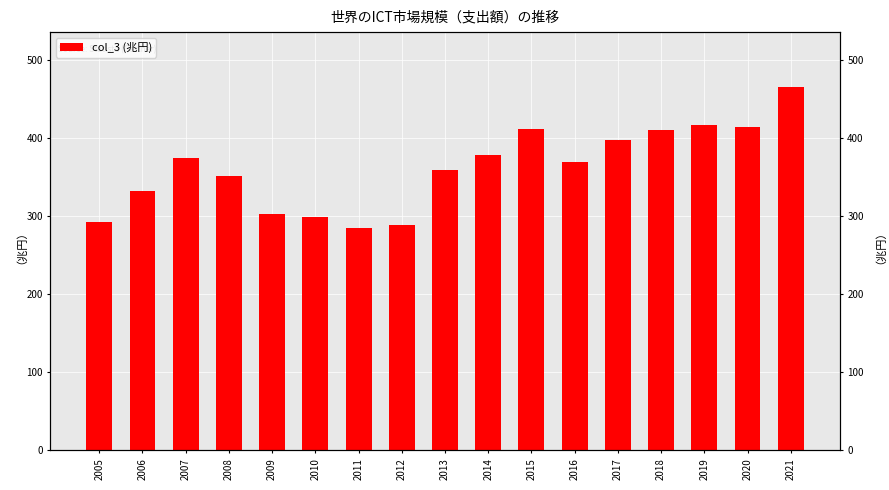

At which category does the chart reach its peak across all series?

2021